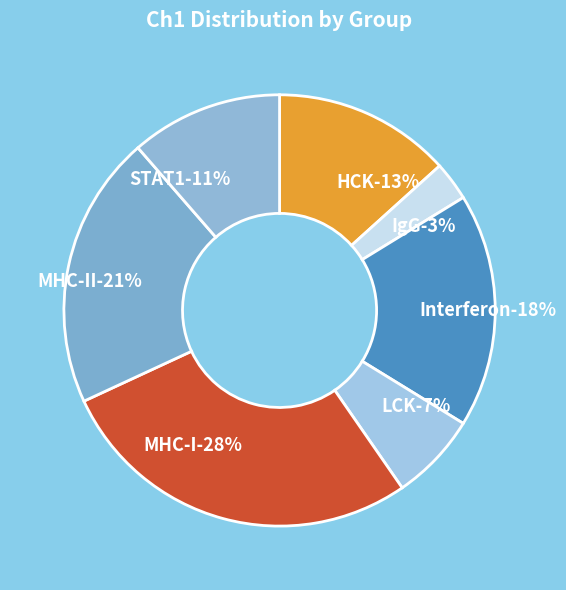

To the nearest percent, what percentage of the pie is MHC-I?

28%